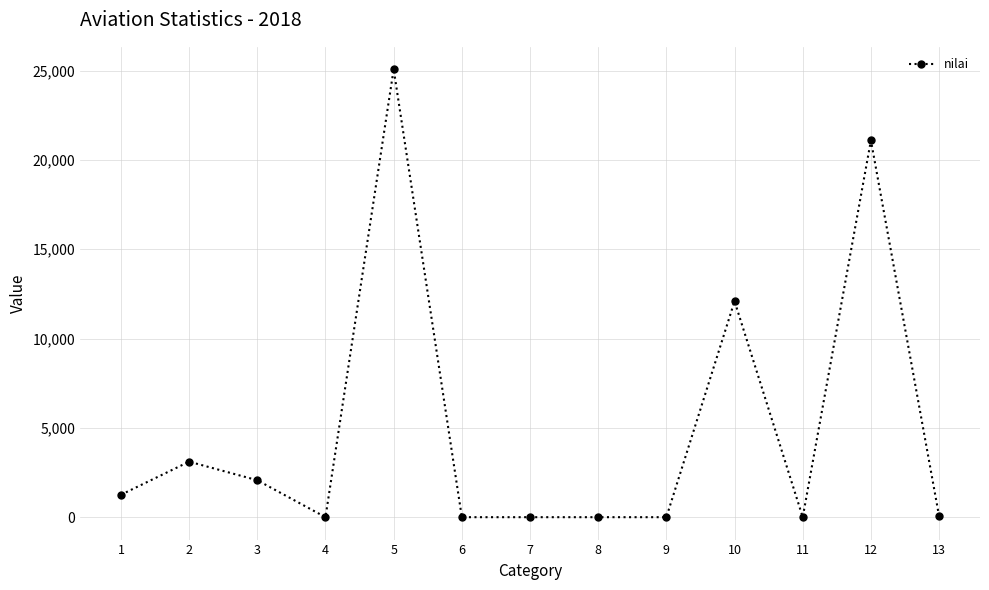

How many data points are less than 57?

6